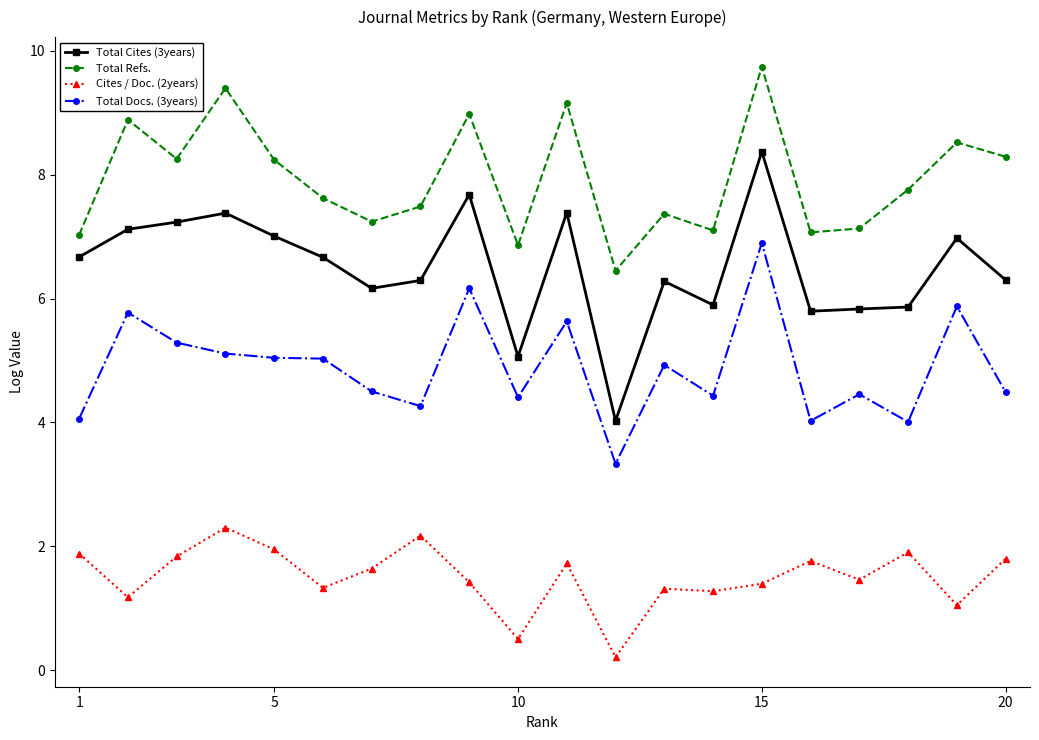

True or false: Total Refs. and Cites / Doc. (2years) intersect in this chart.

False